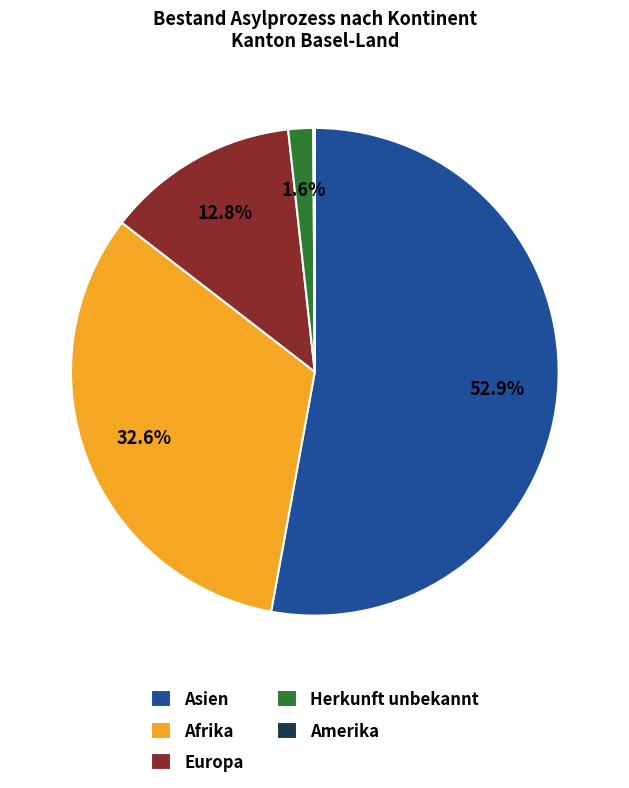

Combined, what portion of the pie is Asien and Europa?

65.7%